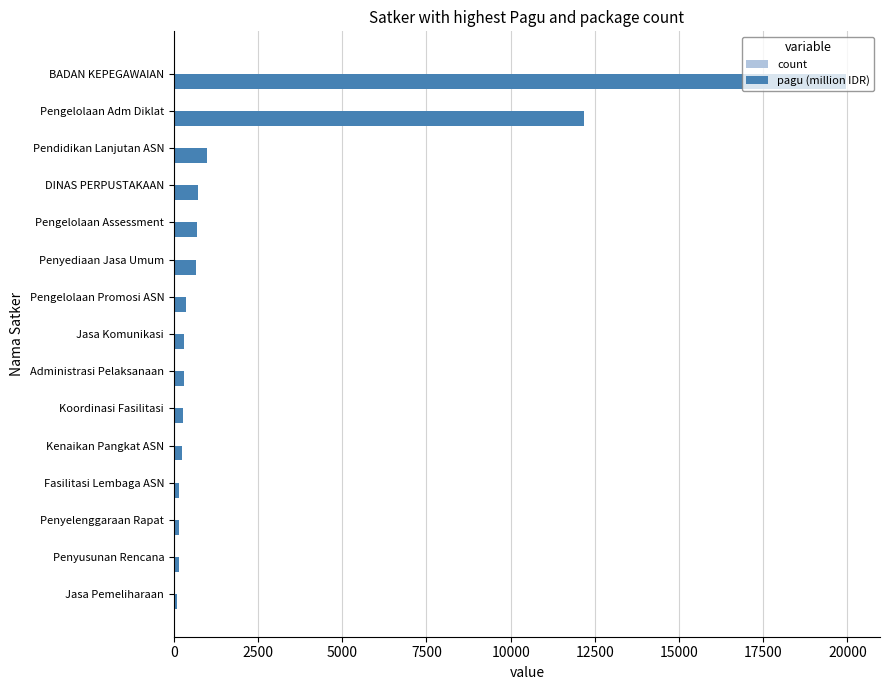

At which category does the chart reach its peak across all series?

BADAN KEPEGAWAIAN